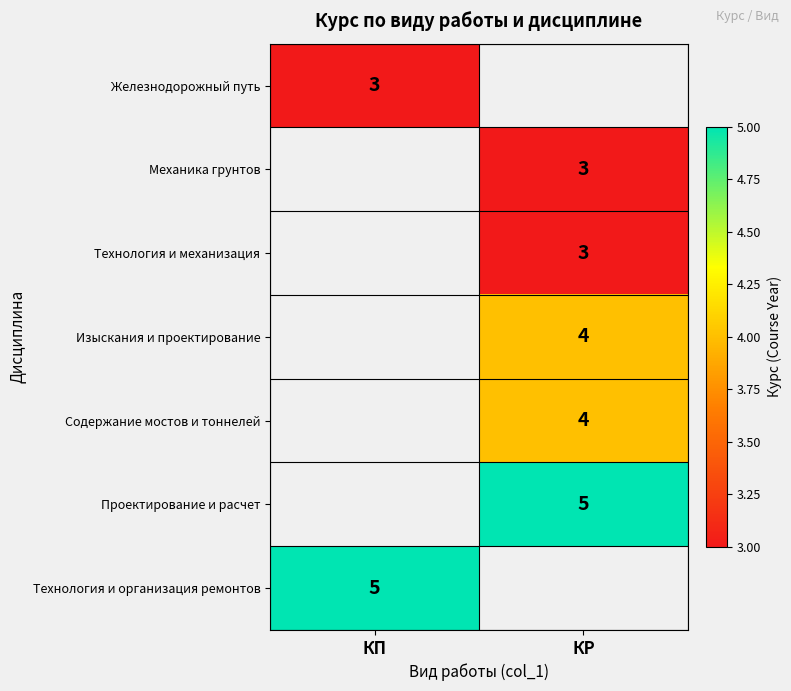

Is it true that Изыскания и проектирование equals 1 at КР?

False